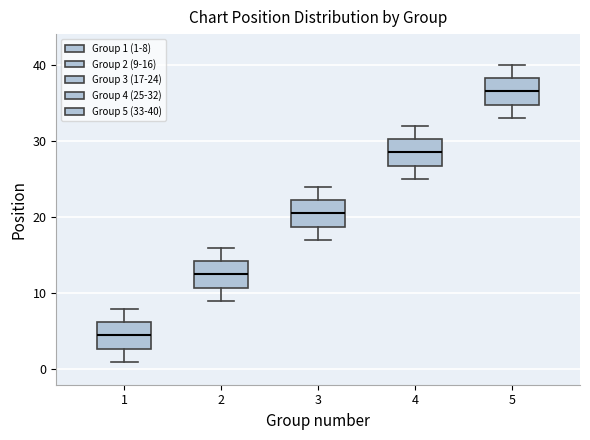

Where does the upper whisker of the box at x = 5 end on the y-axis? The values are not printed on the chart, so give them approximately, as read against the axis.

40